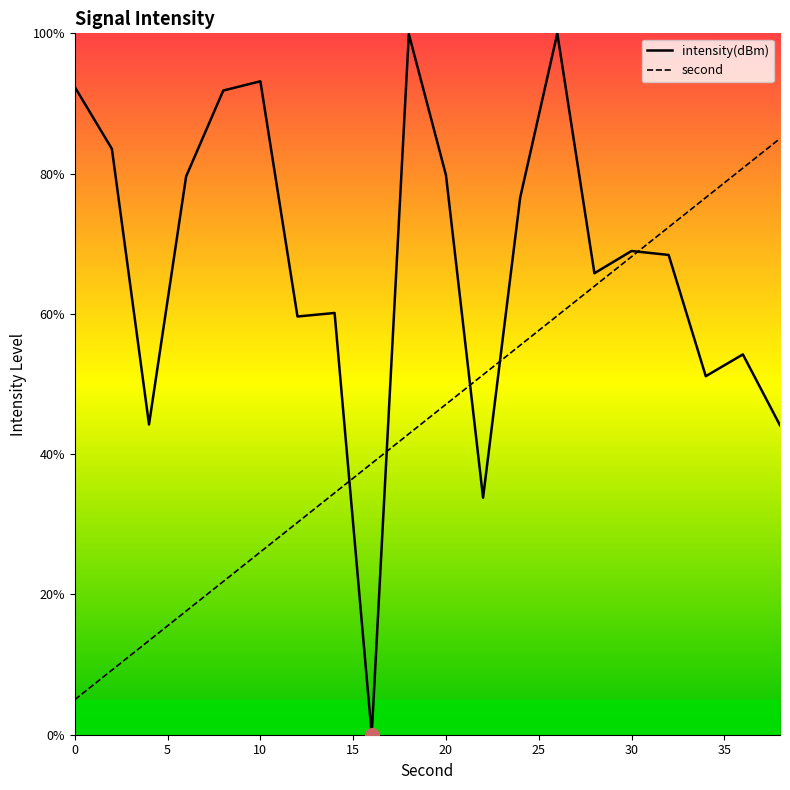

Rank the series by their maximum value, from highest to lowest.

intensity(dBm), second